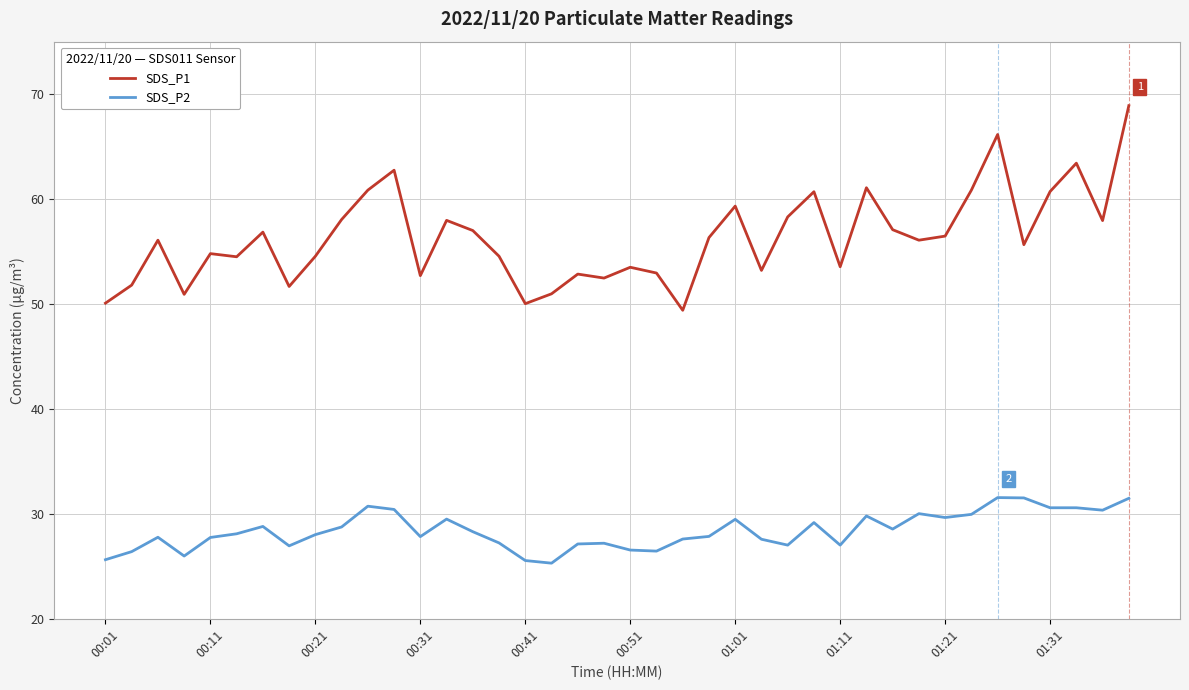

Rank the series by their maximum value, from lowest to highest.

SDS_P2, SDS_P1